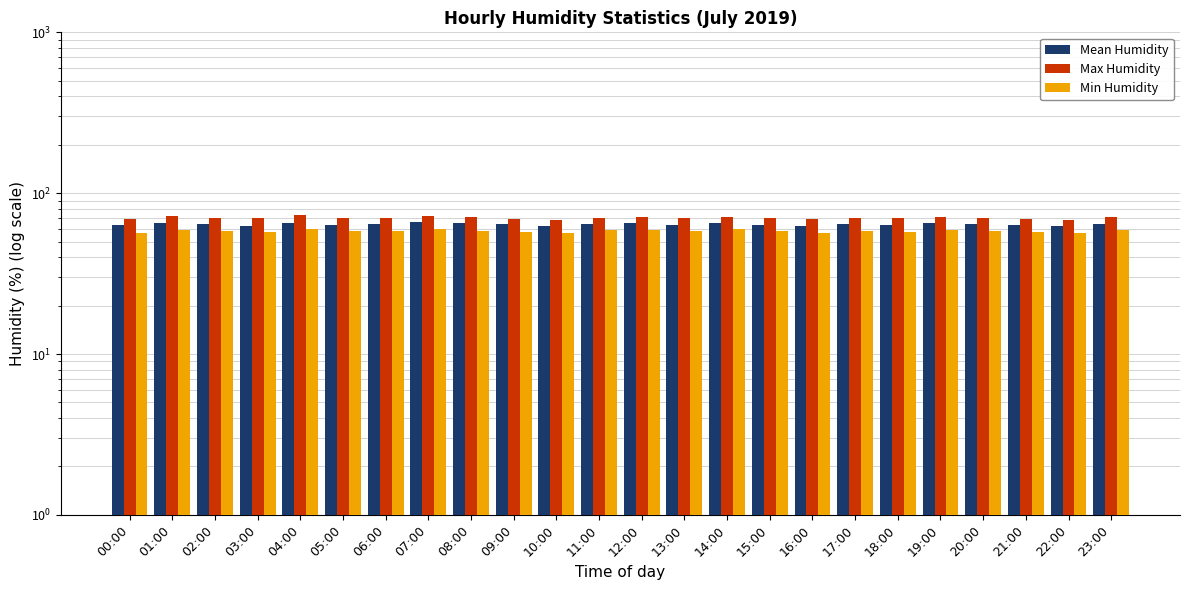

List the series in order of their overall mean, highest first.

Max Humidity, Mean Humidity, Min Humidity